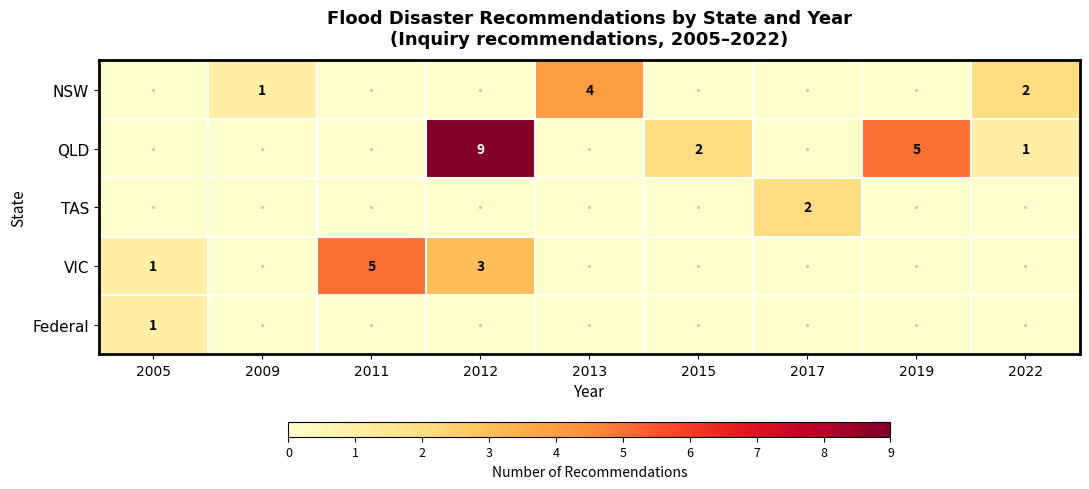

The value of VIC at 2011 is 5. True or false?

True